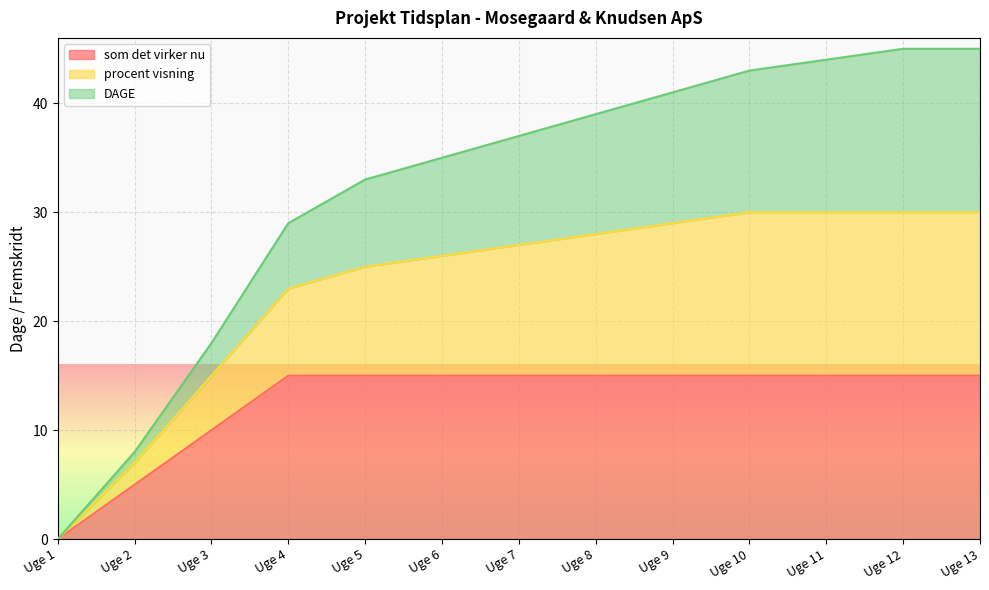

Which has a higher value, Uge 11 or Uge 1?

Uge 11